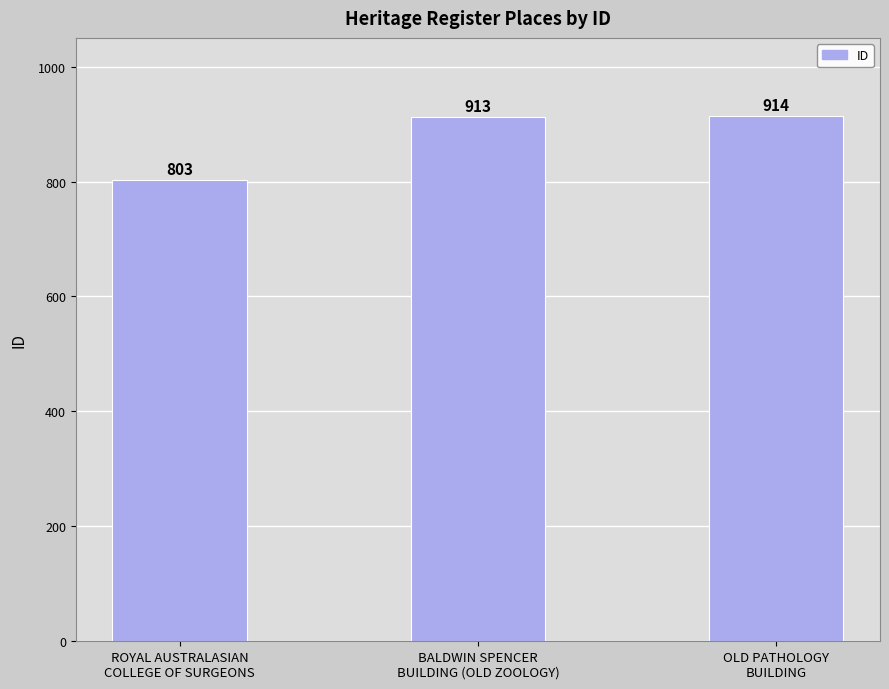

What is the difference between the values at OLD PATHOLOGY
BUILDING and BALDWIN SPENCER
BUILDING (OLD ZOOLOGY)?

1